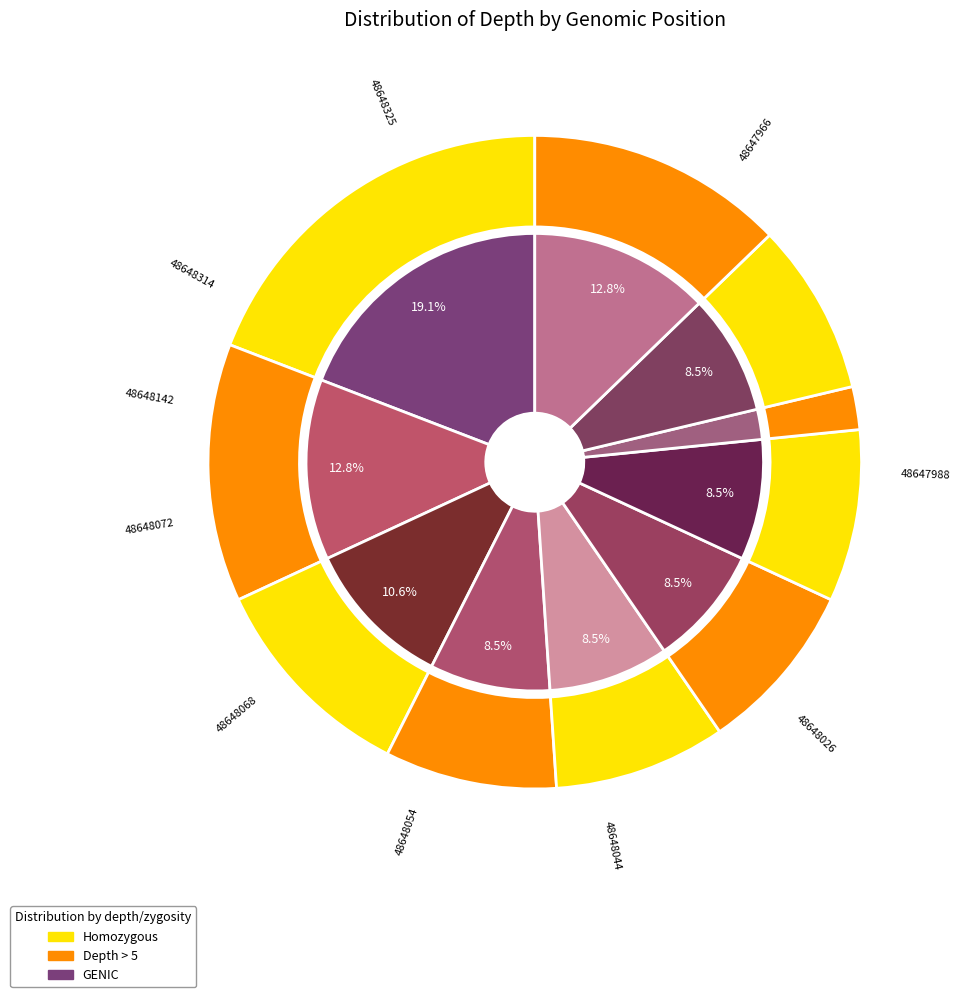

How many slices are in this pie chart?

10